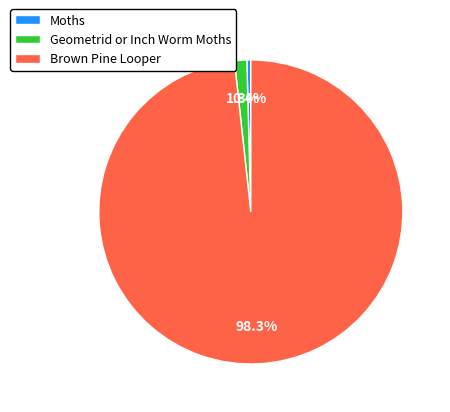

Is it true that Geometrid or Inch Worm Moths is 1% of the pie?

True